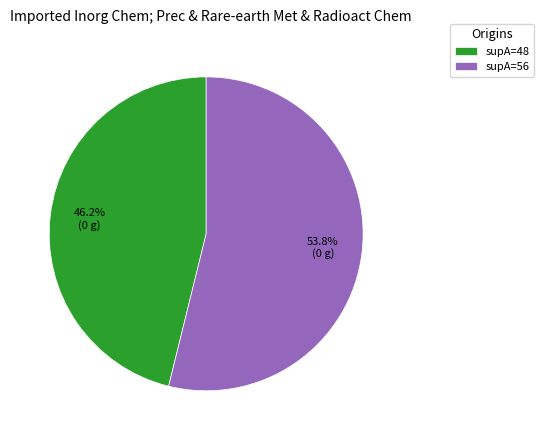

Count the number of slices in the pie.

2